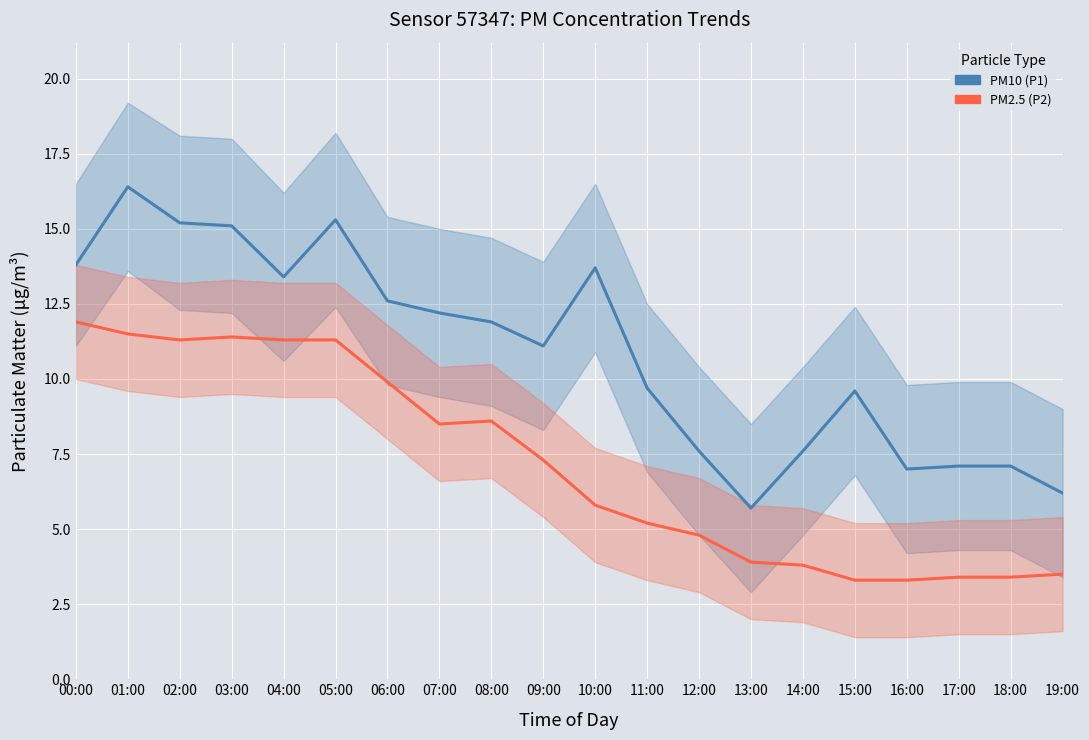

Which category has the highest value in the PM10 (P1) series?

01:00